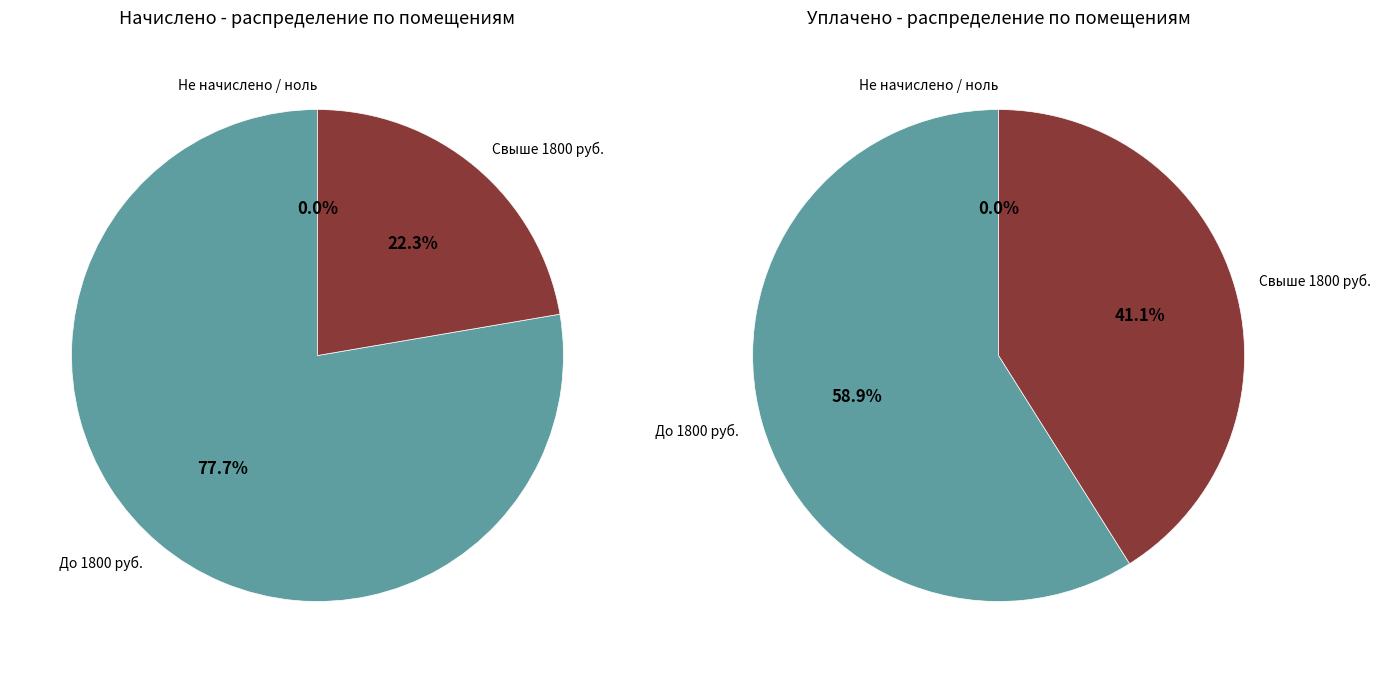

The 1 slice represents 18% of the pie. True or false?

False